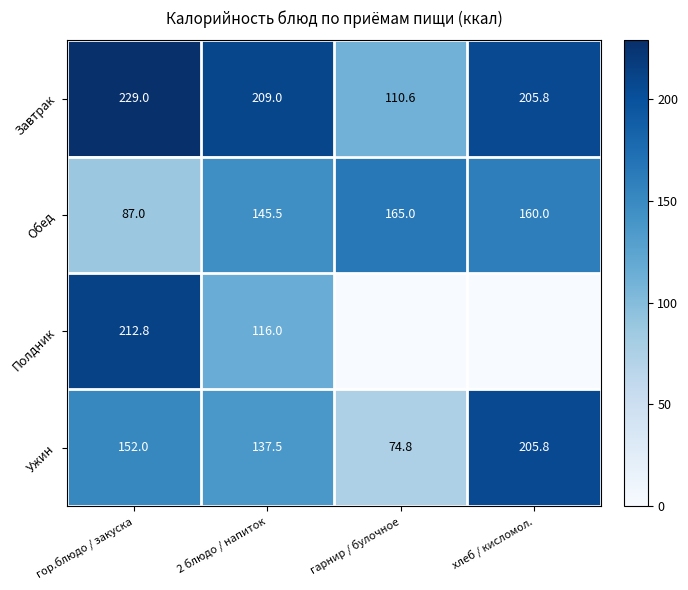

At 2 блюдо / напиток, list the series in order from largest to smallest.

Завтрак, Обед, Ужин, Полдник